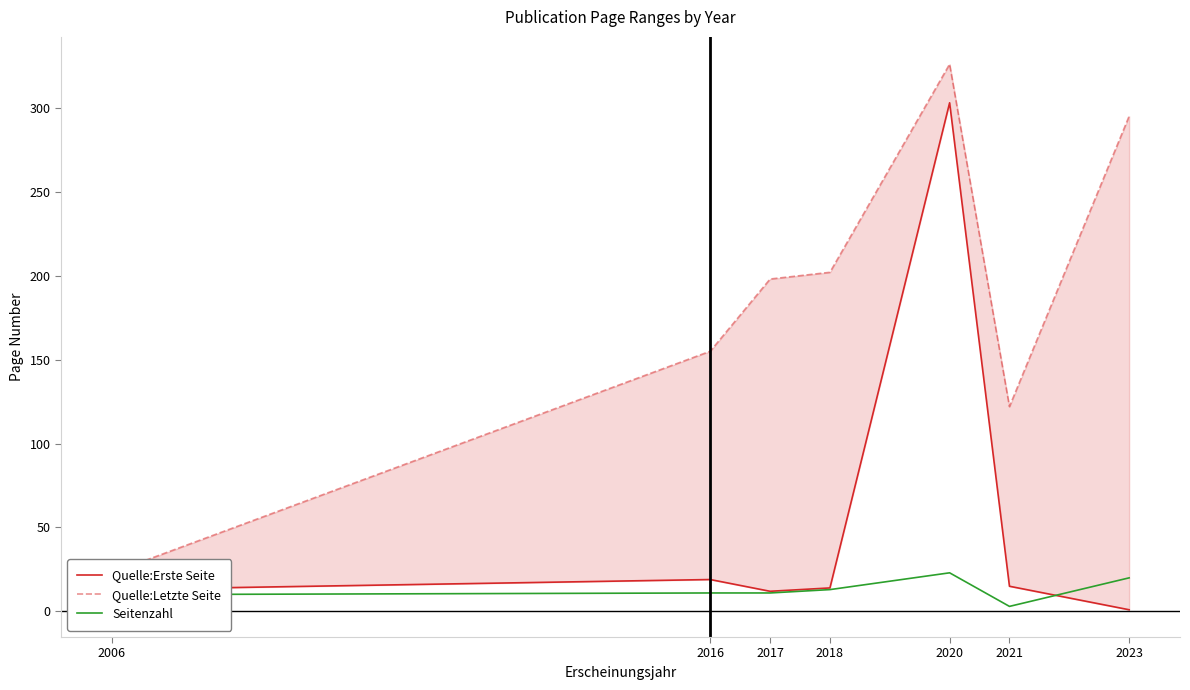

Between which two adjacent categories do Quelle:Erste Seite and Seitenzahl first intersect?

2021 and 2023